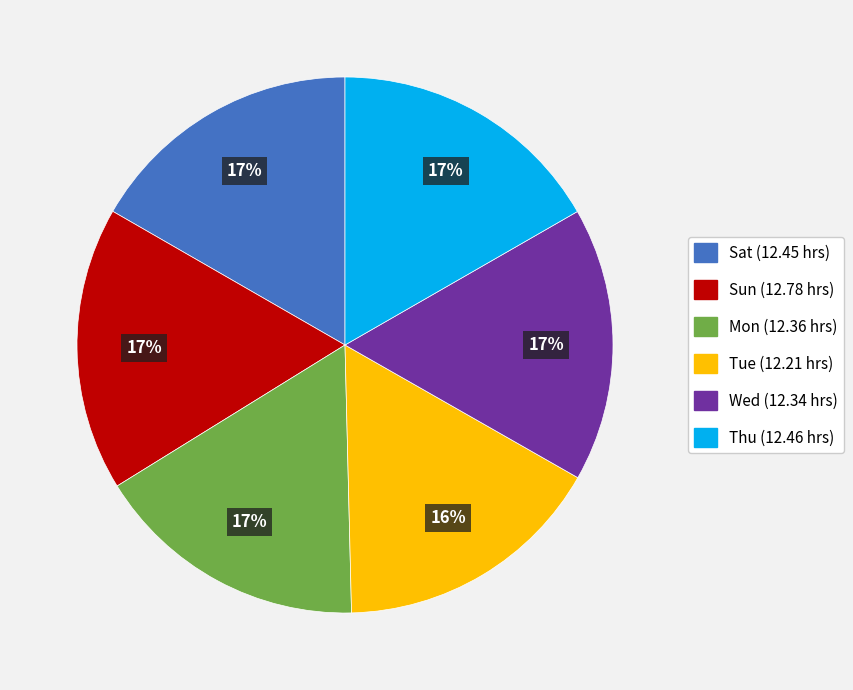

To the nearest percent, what is the average slice percentage?

17%